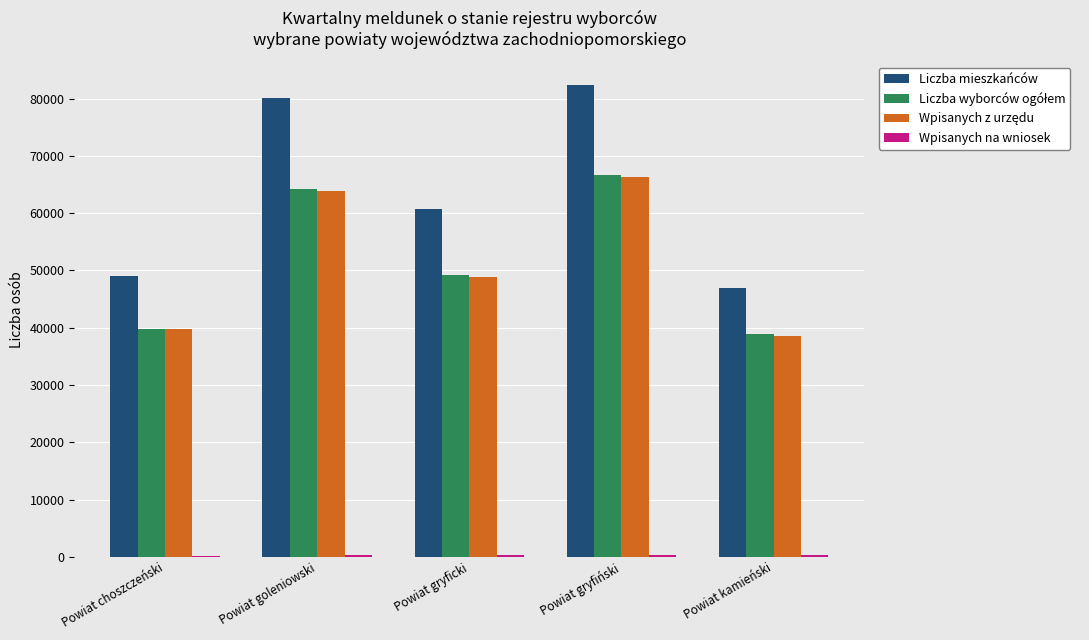

Which series has the largest total across all categories?

Liczba mieszkańców